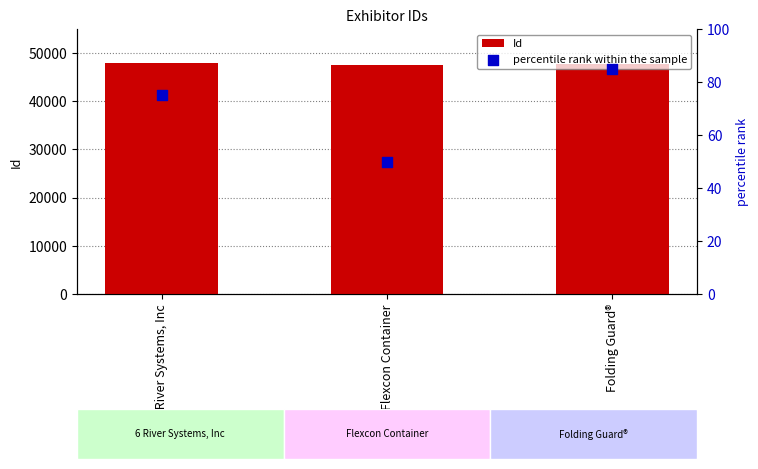

What is the total value across all series at Flexcon Container?

47544